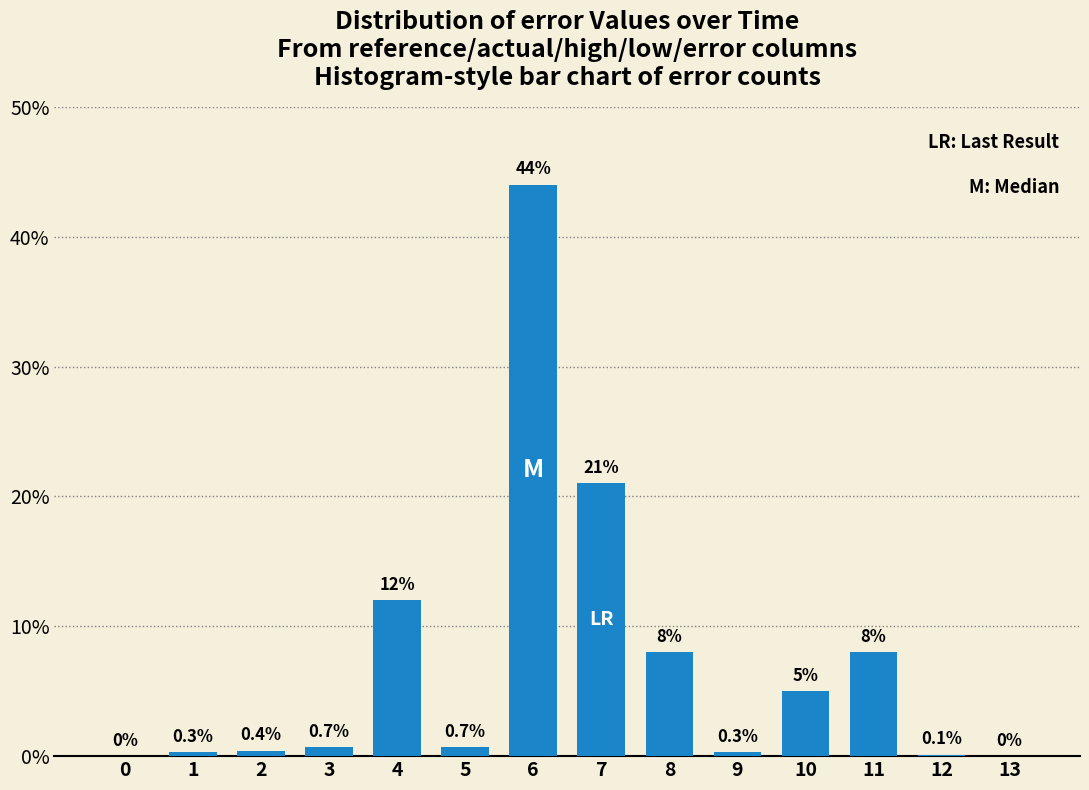

Reading left to right, transcribe all the data shown in this chart.

0=0.0	1=0.3	2=0.4	3=0.7	4=12.0	5=0.7	6=44.0	7=21.0	8=8.0	9=0.3	10=5.0	11=8.0	12=0.1	13=0.0